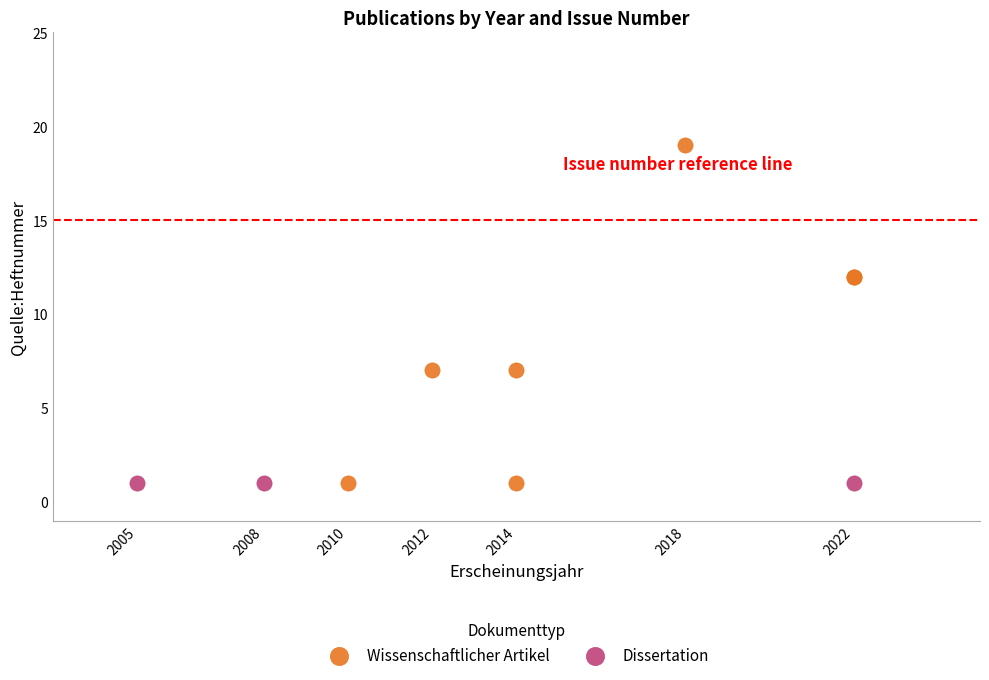

Which series reaches the maximum Y coordinate?

Wissenschaftlicher Artikel